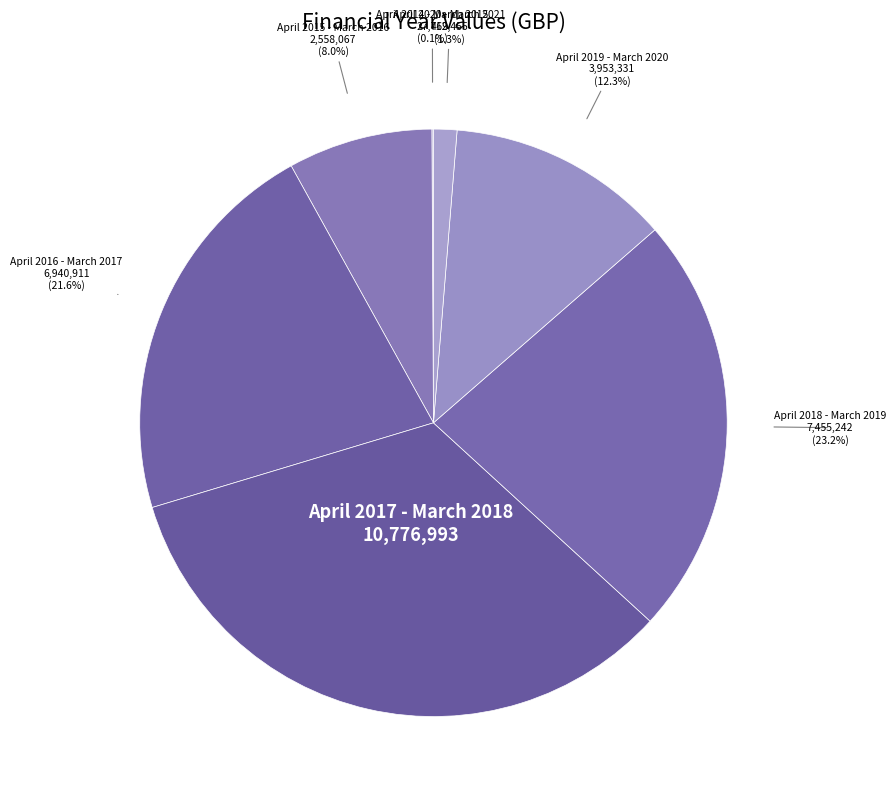

To the nearest percent, what is the combined percentage of April 2016 - March 2017 and April 2015 - March 2016?

30%